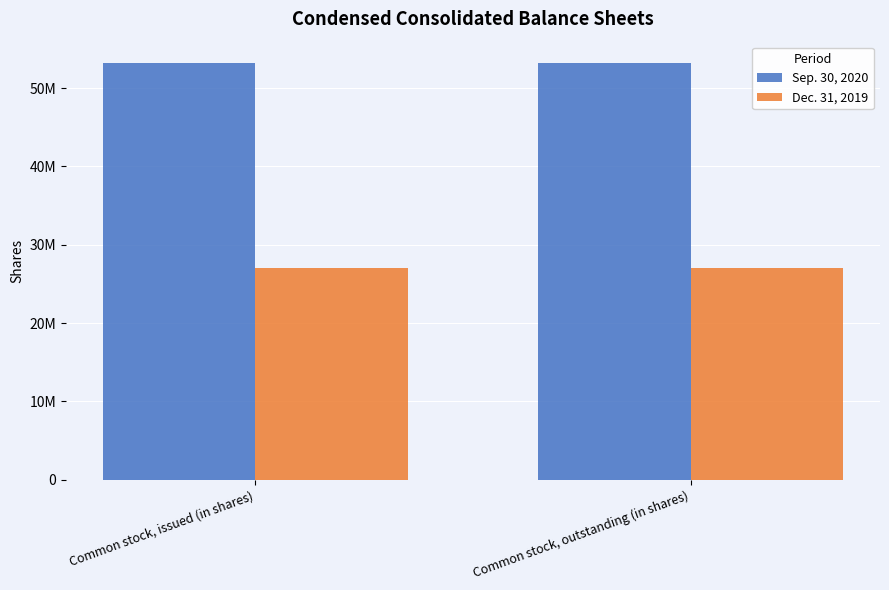

At which label is Sep. 30, 2020 closest to 53270044?

Common stock, issued (in shares)